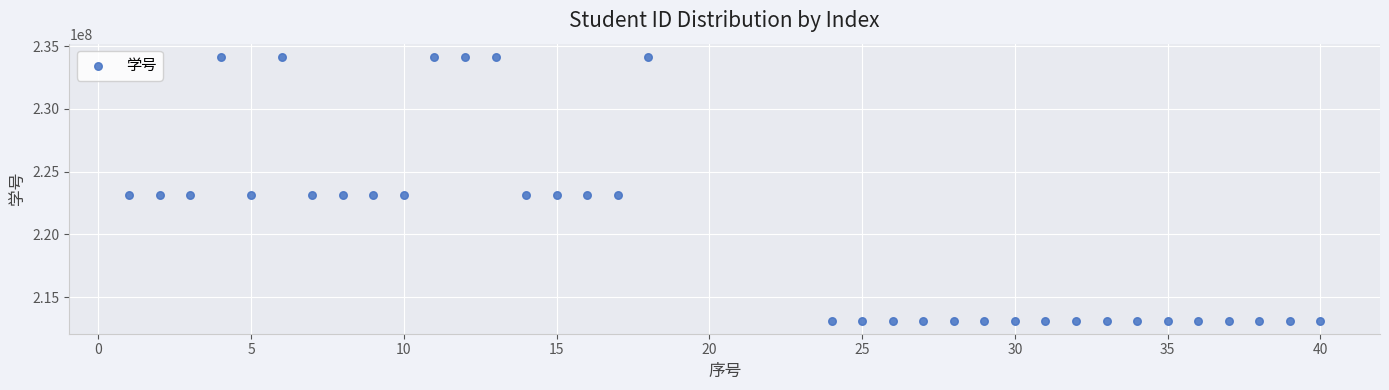

What is the range of Y values (max minus min)?

21000524